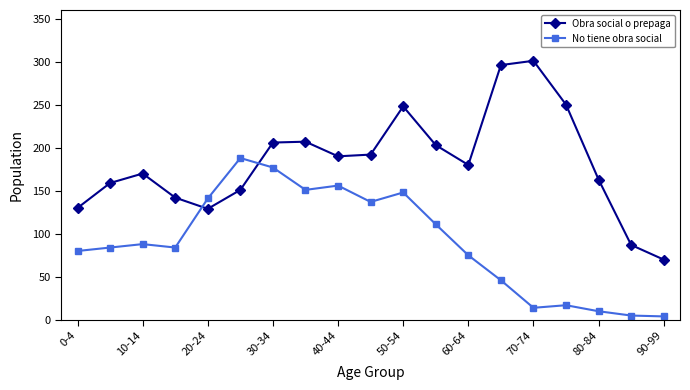

Count the number of categories in the chart.

19